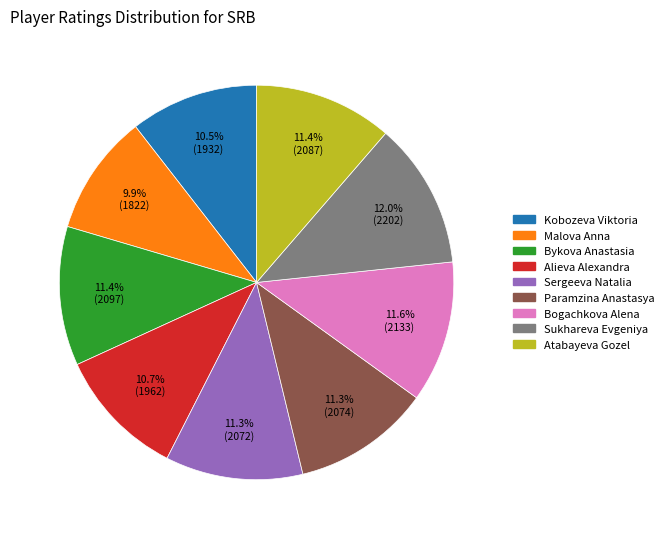

What portion of the pie excludes Malova Anna?

90.1%